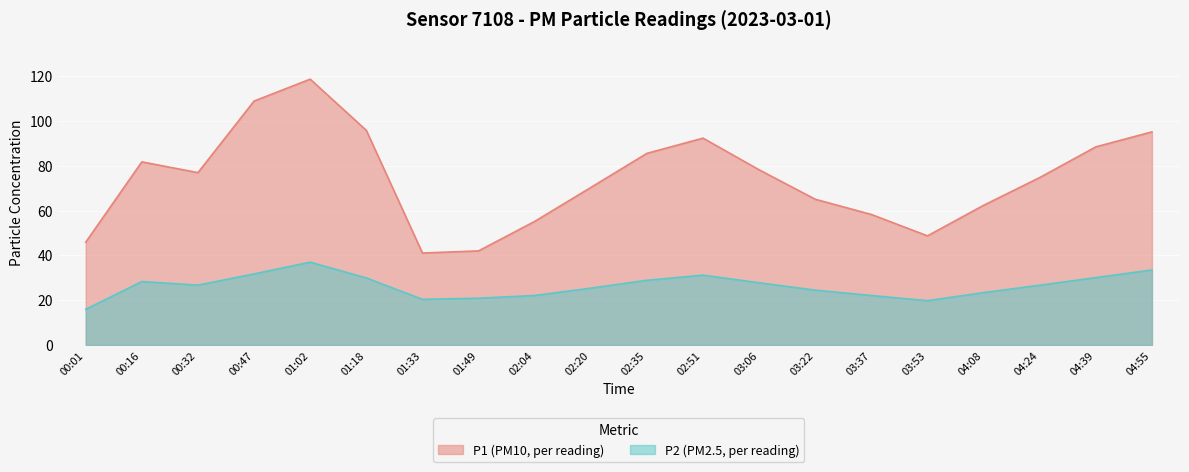

True or false: P1 and P2 intersect in this chart.

False